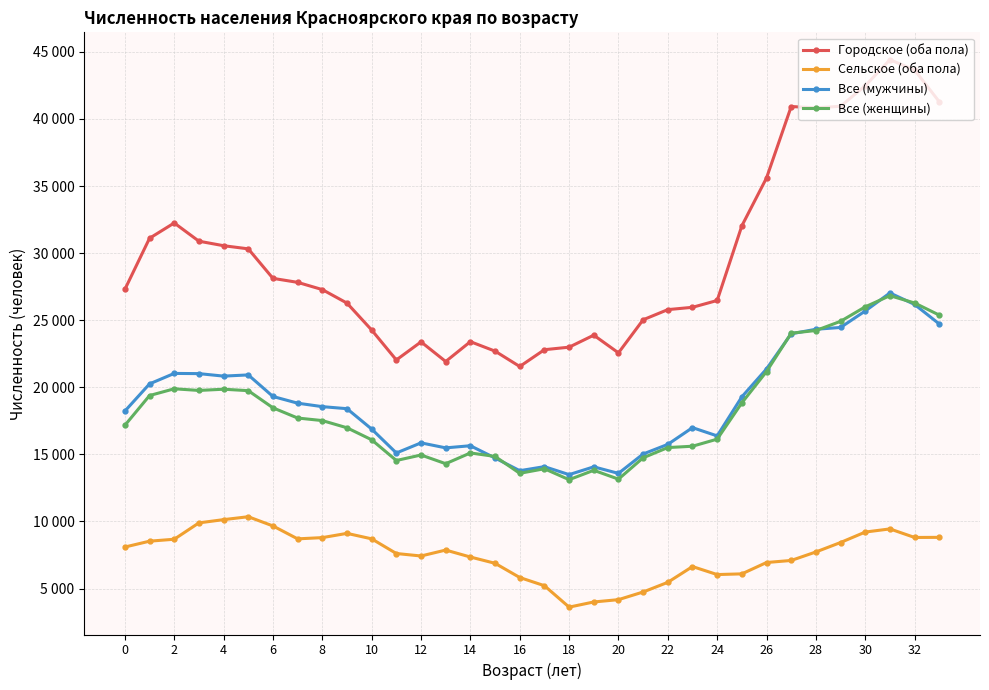

True or false: Все (мужчины) has more than 2 points higher than both neighbors.

True